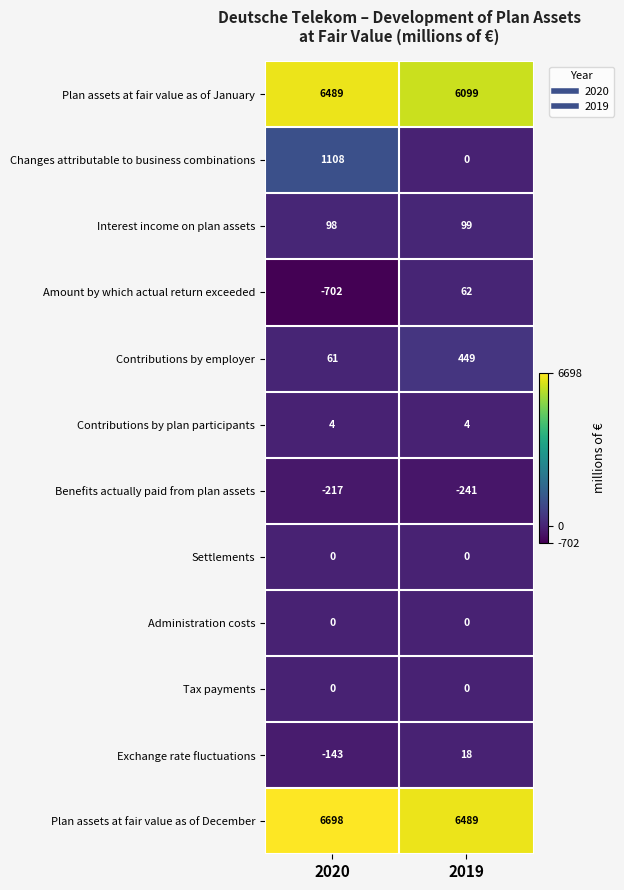

Reading left to right, list all the values displayed in this chart.

Plan assets at fair value as of January: 2020=6489	2019=6099
Changes attributable to business combinations: 2020=1108	2019=0
Interest income on plan assets: 2020=98	2019=99
Amount by which actual return exceeded: 2020=-702	2019=62
Contributions by employer: 2020=61	2019=449
Contributions by plan participants: 2020=4	2019=4
Benefits actually paid from plan assets: 2020=-217	2019=-241
Settlements: 2020=0	2019=0
Administration costs: 2020=0	2019=0
Tax payments: 2020=0	2019=0
Exchange rate fluctuations: 2020=-143	2019=18
Plan assets at fair value as of December: 2020=6698	2019=6489